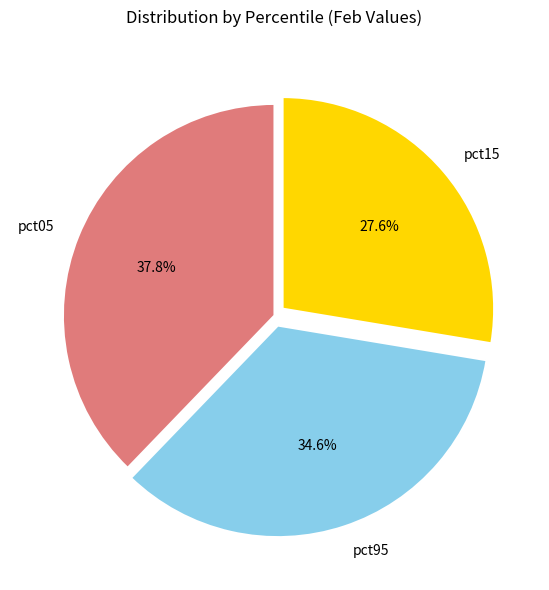

Count the number of slices in the pie.

3